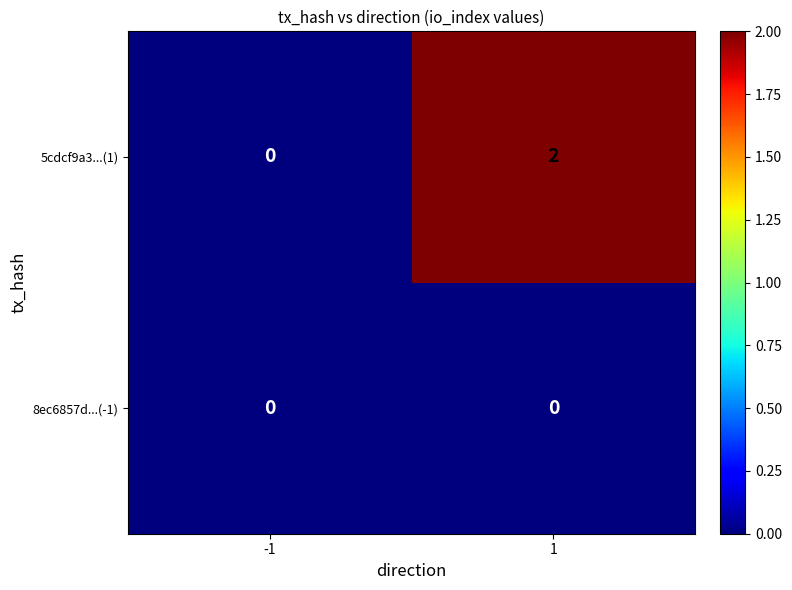

True or false: 8ec6857d...(-1) has a value of 0 at -1.

True